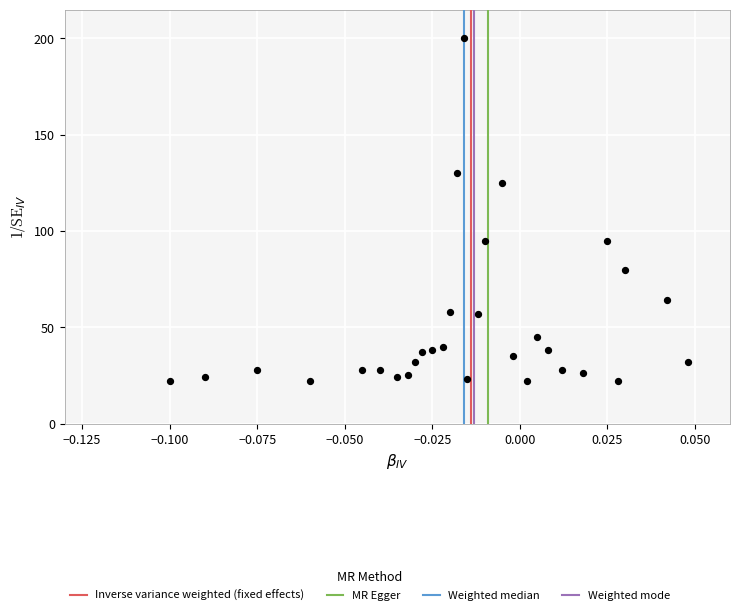

What is the range of Y values (max minus min)?

178